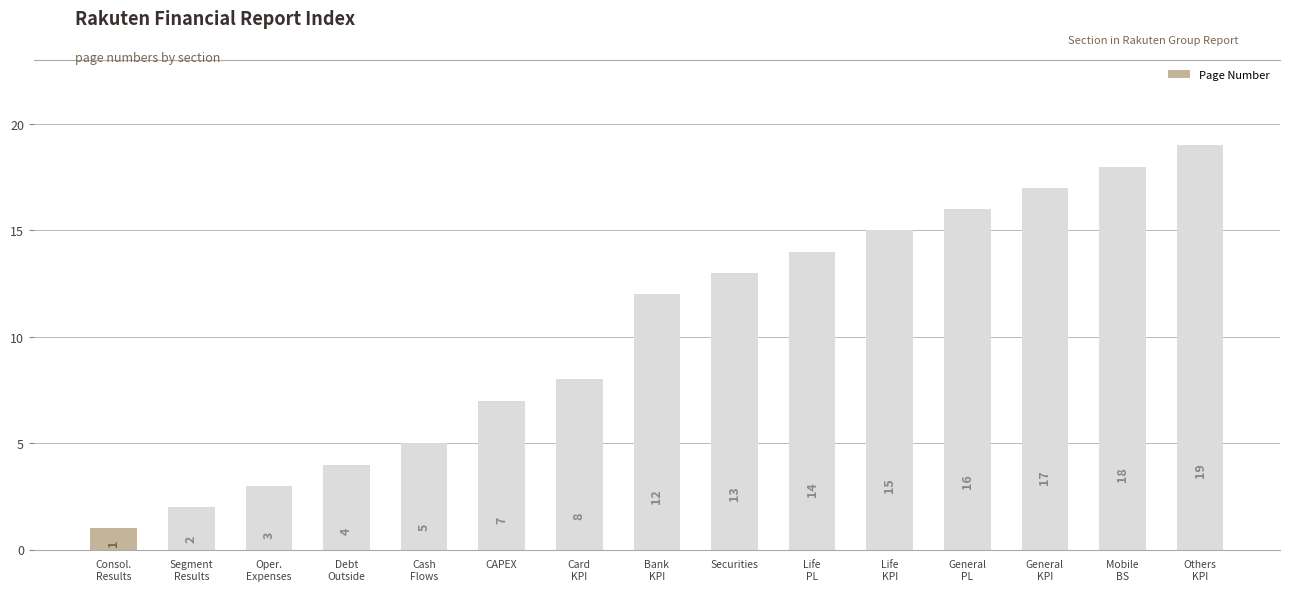

The value at General
PL is 16. True or false?

True